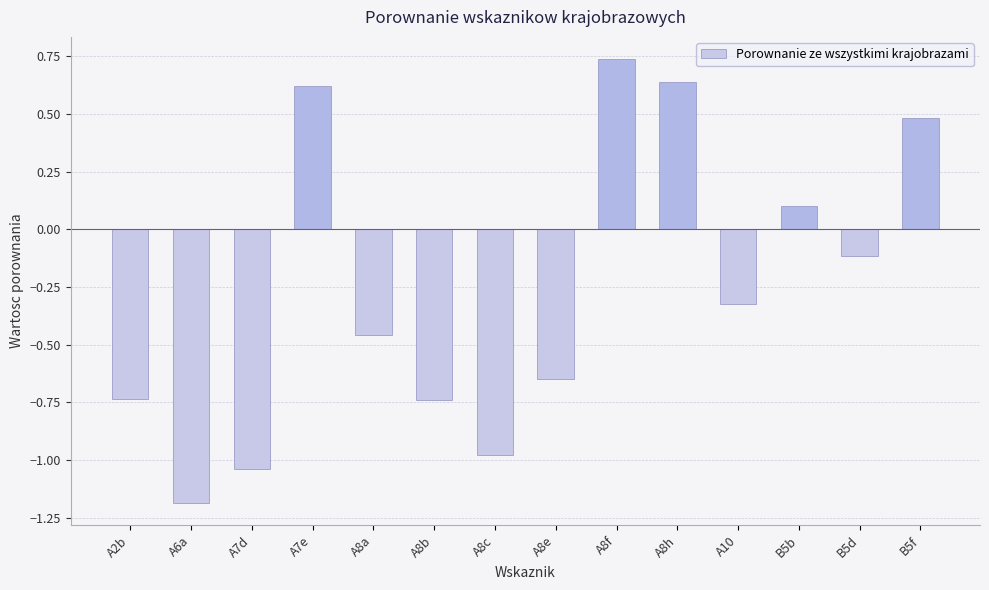

Where does the data first go above 0?

A7e